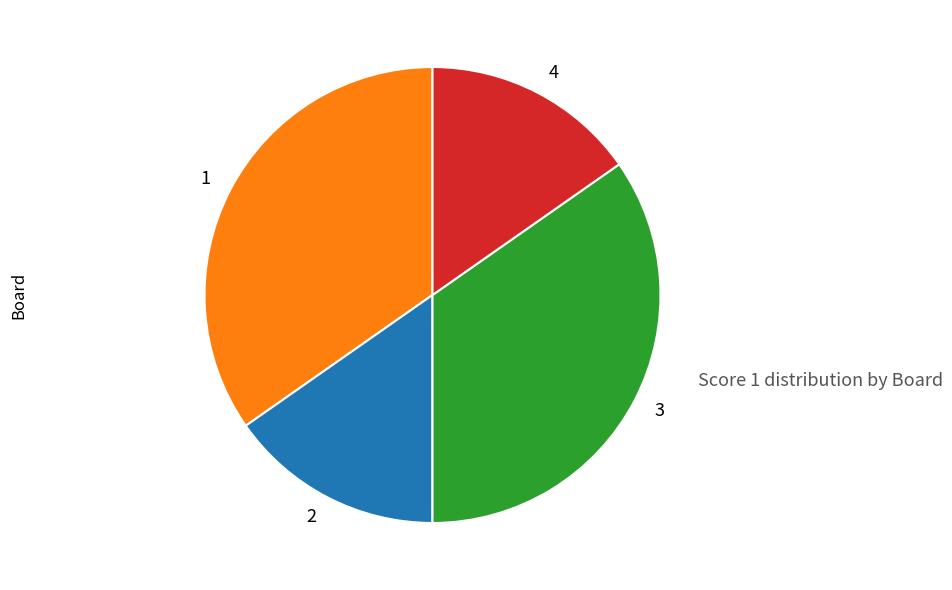

Do 3 and 1 together represent more than half of the pie?

Yes